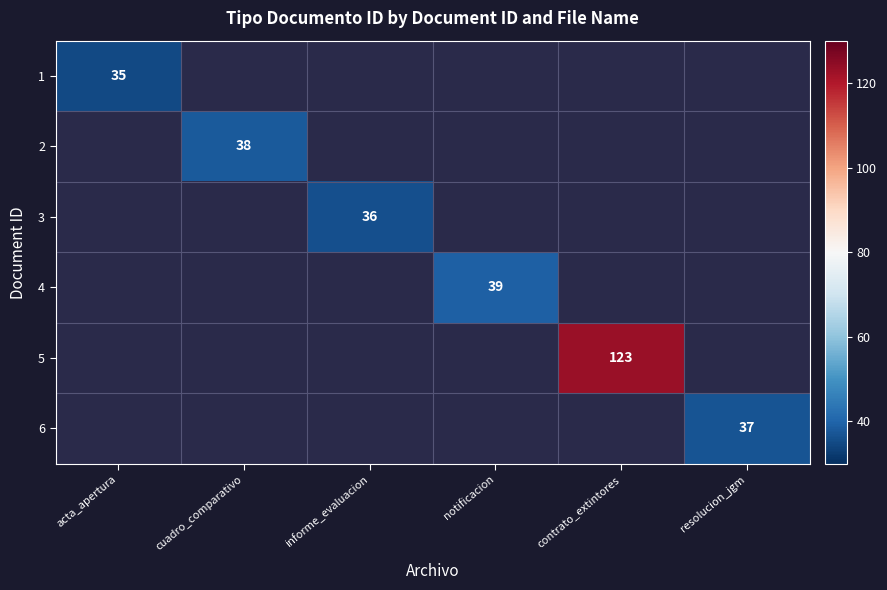

How many series are shown in this chart?

6